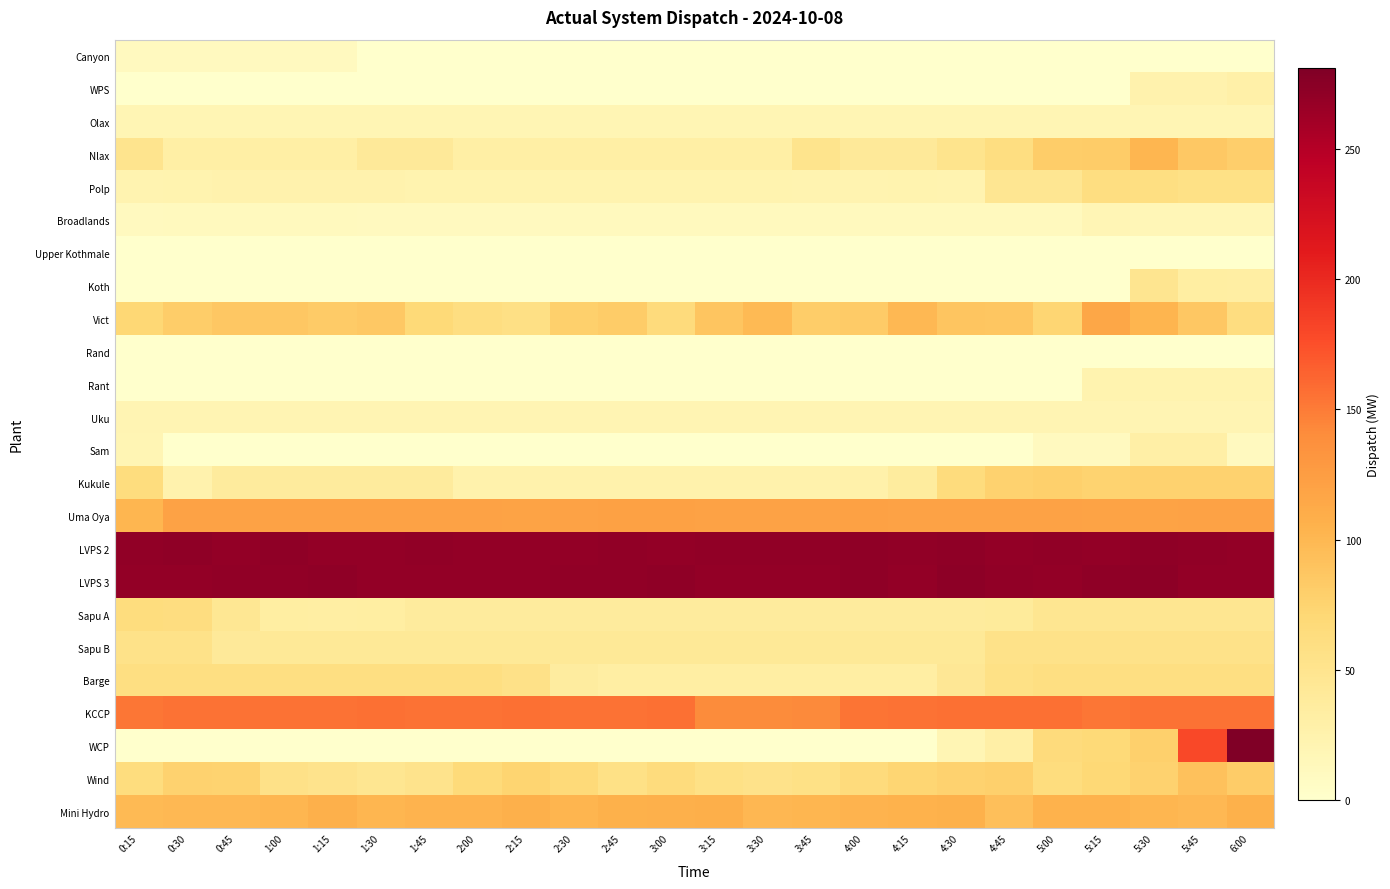

Between 0:45 and 1:45, which series saw the biggest shift?

Wind